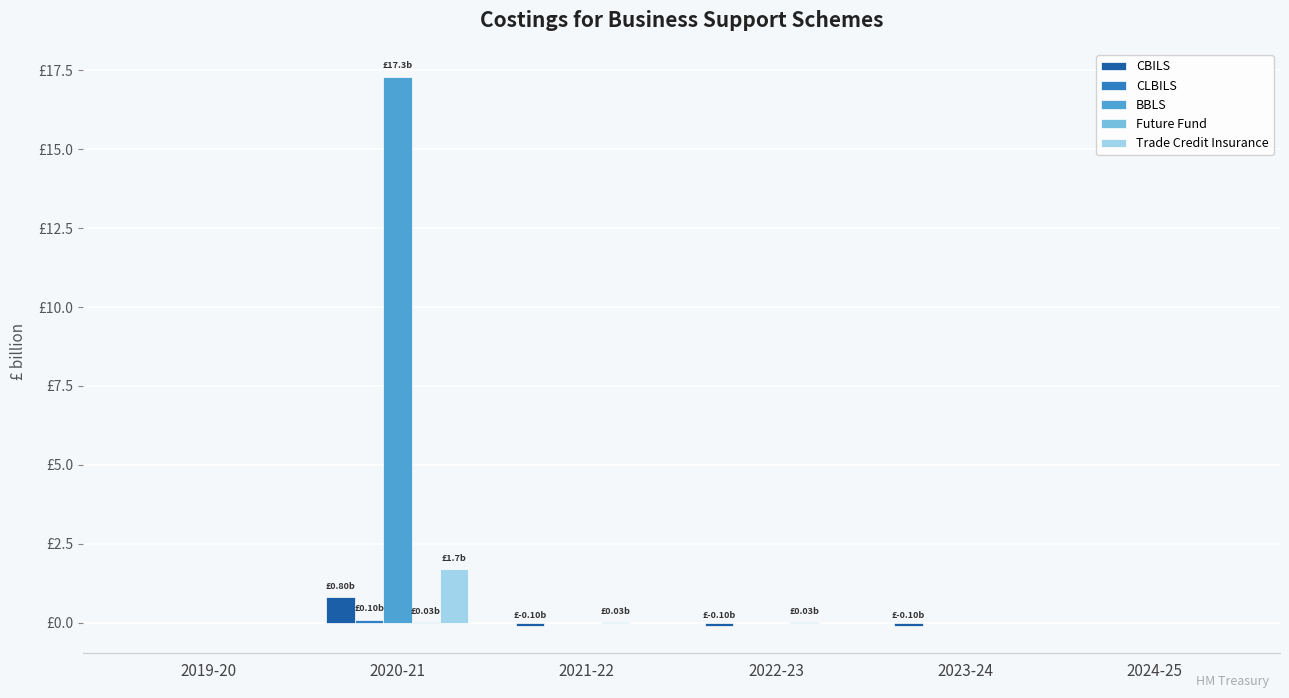

List the labels in order of CBILS value, largest first.

2020-21, 2019-20, 2024-25, 2021-22, 2022-23, 2023-24